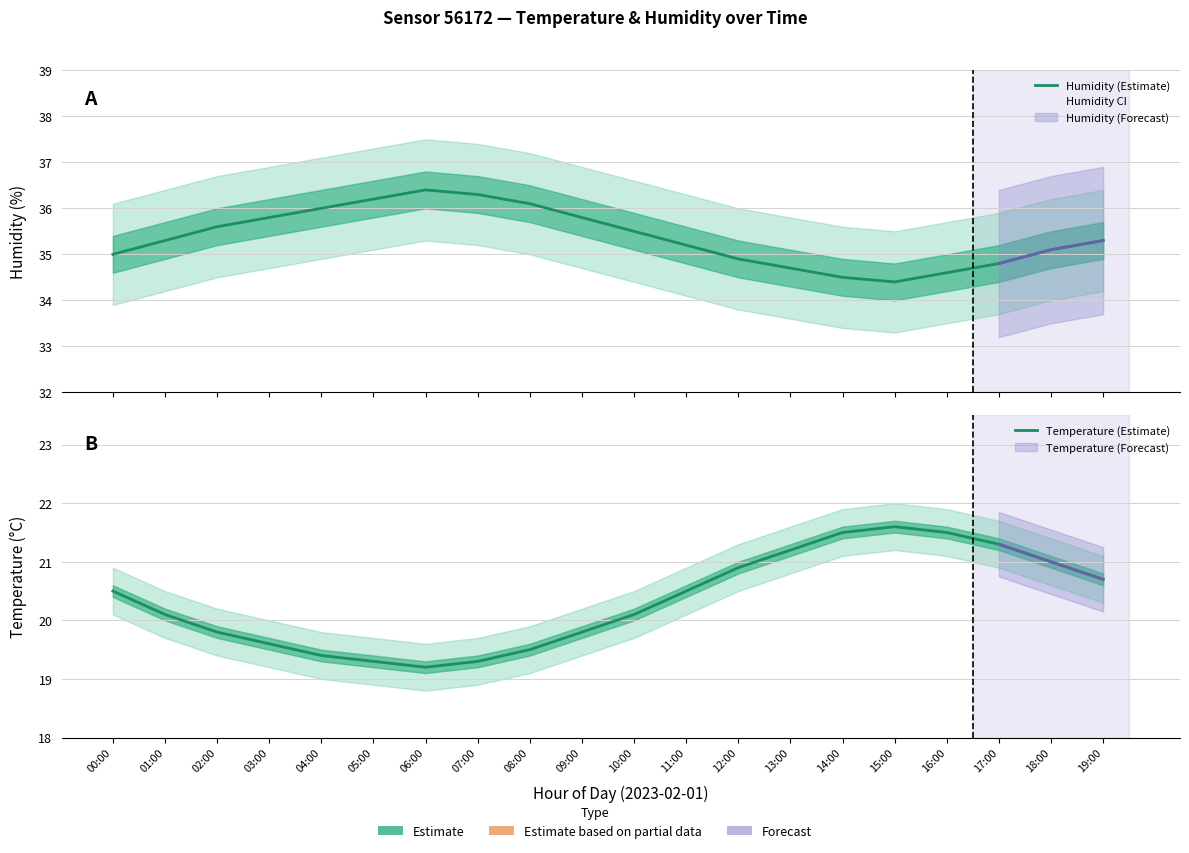

How many interior local valleys does the Humidity (Estimate) series have?

1